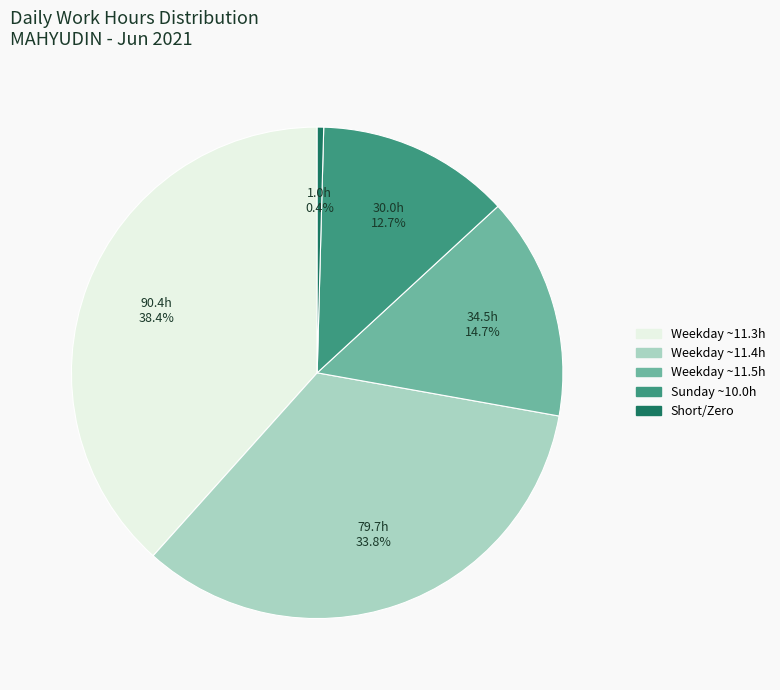

Is there a majority slice in this chart?

No